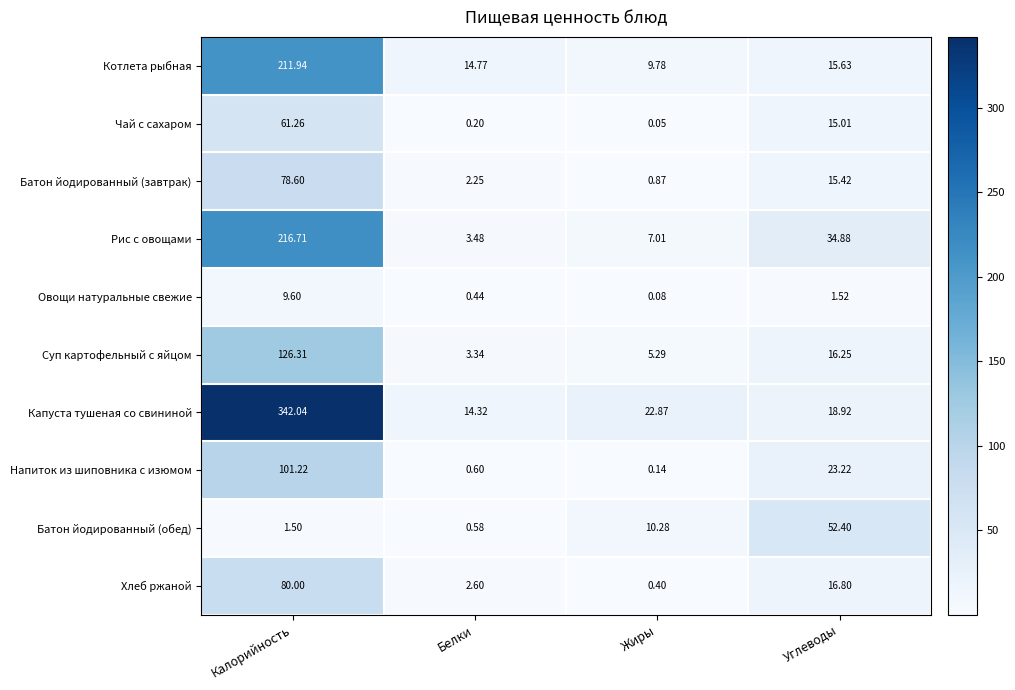

What is the total value across all series at Углеводы?

210.1